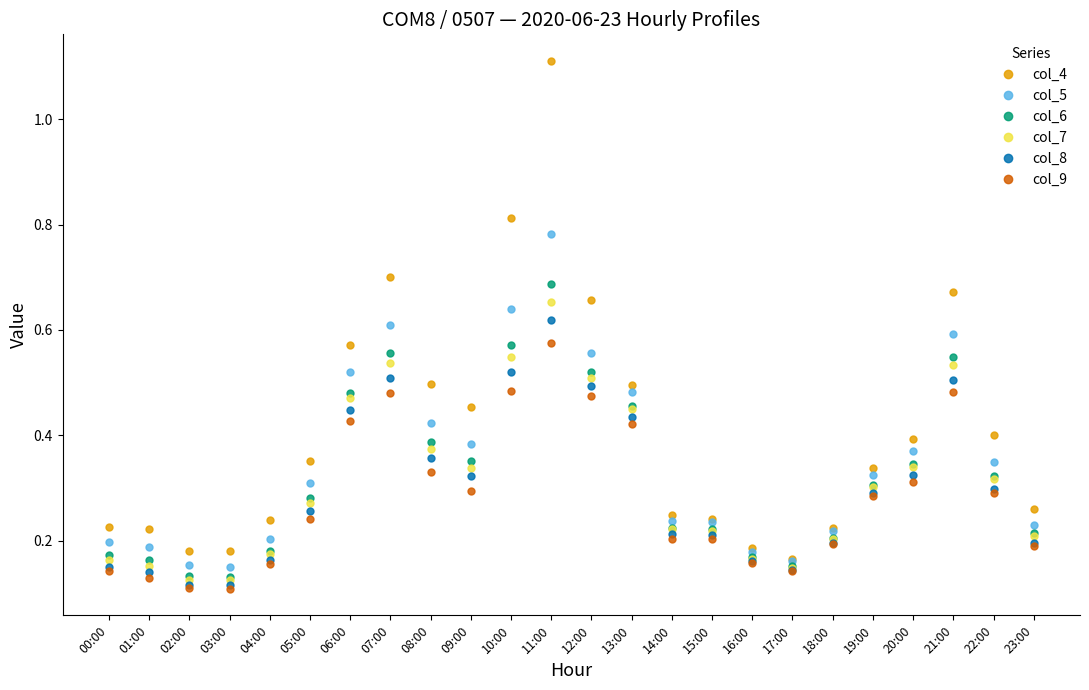

True or false: col_5 has more than 1 interior local peaks.

True